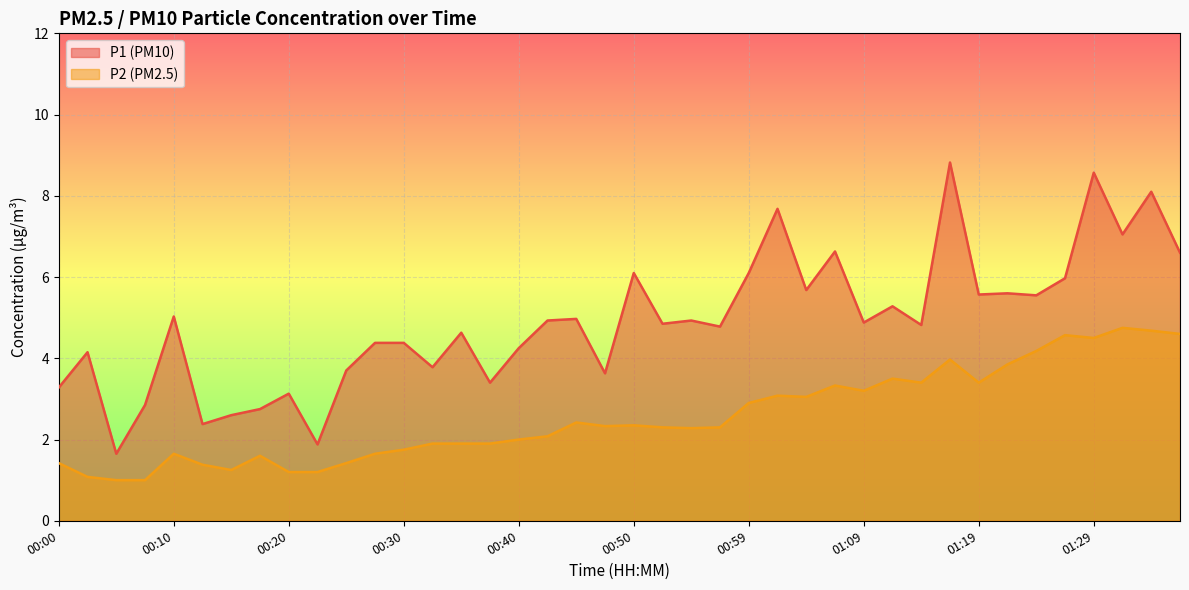

What is the total value across all series at 01:34?

12.8